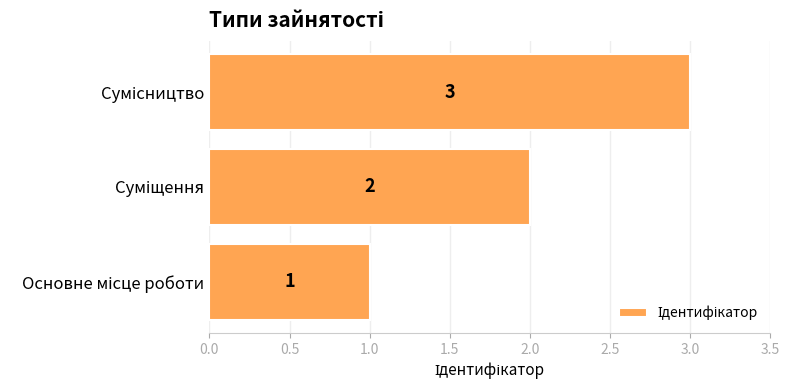

What is the average value?

2